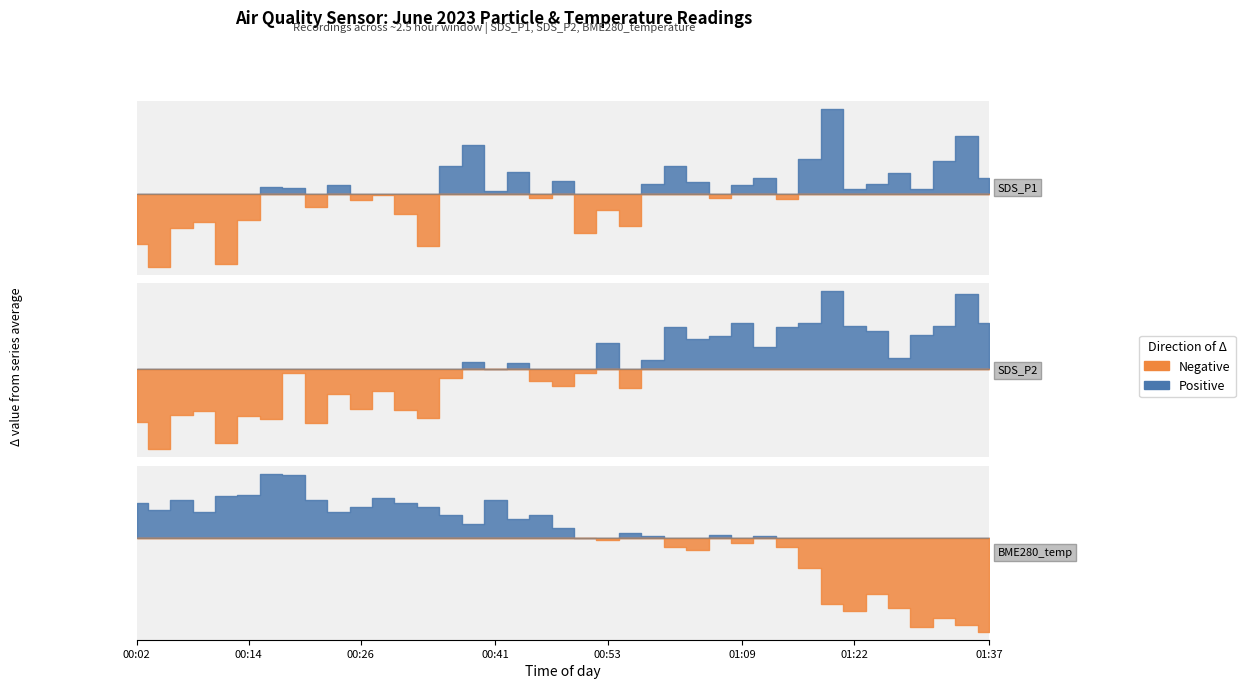

True or false: BME280_temperature has a value of 5.5 at 15.

False